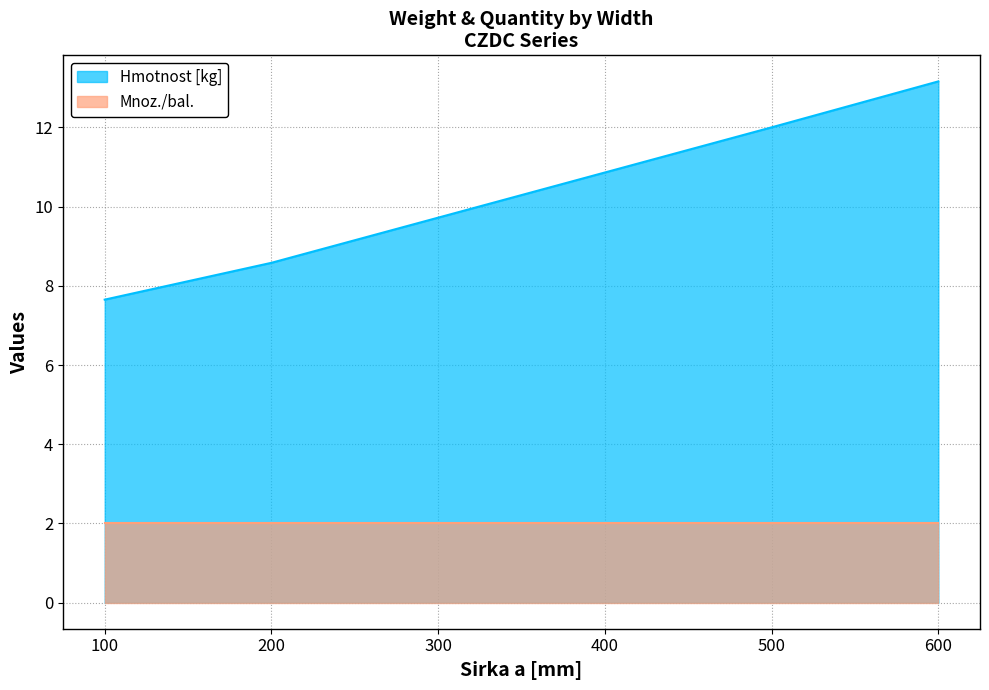

What is the value of the 6th point from the left?

13.2